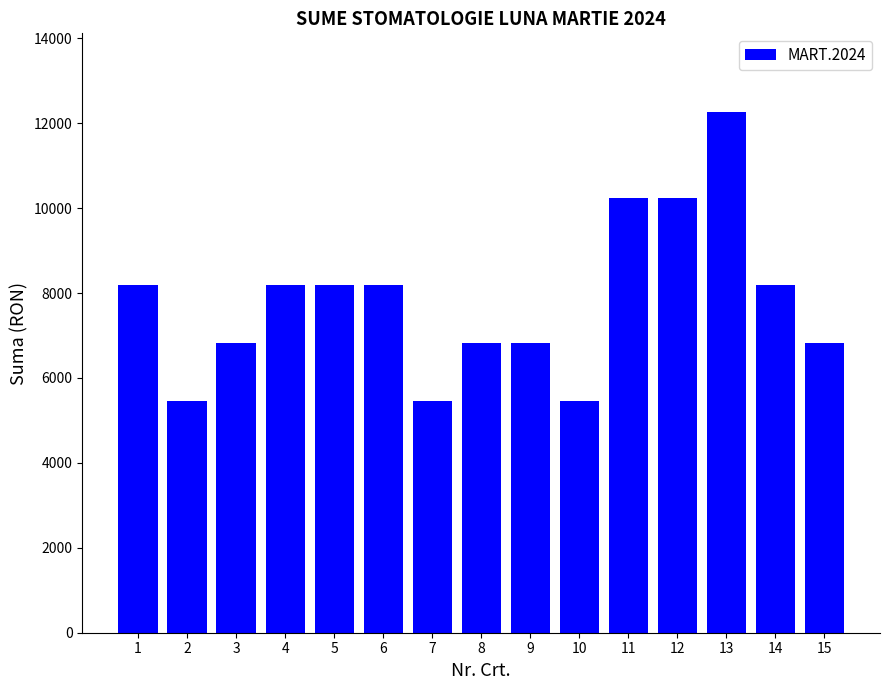

Reading left to right, list all the values displayed in this chart.

1=8183.8	2=5455.9	3=6819.8	4=8183.8	5=8183.8	6=8183.8	7=5455.9	8=6819.8	9=6819.8	10=5455.9	11=10229.7	12=10229.7	13=12275.7	14=8183.8	15=6819.8